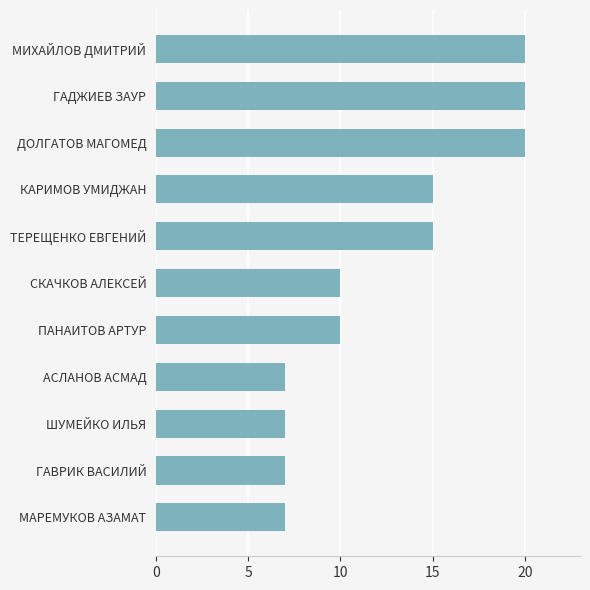

Reading bottom to top, extract all data points from this chart.

7	7	7	7	10	10	15	15	20	20	20